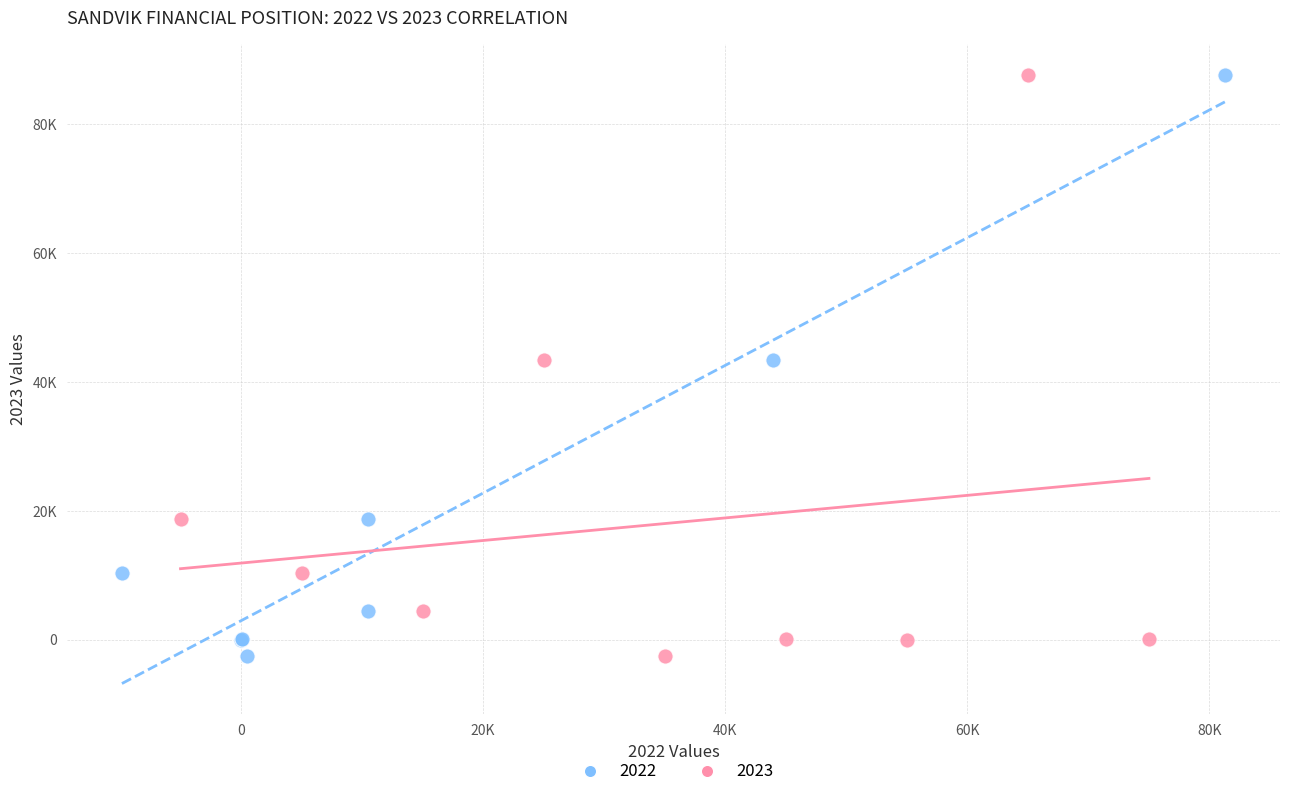

What are all the series names shown in the legend?

2022, 2023